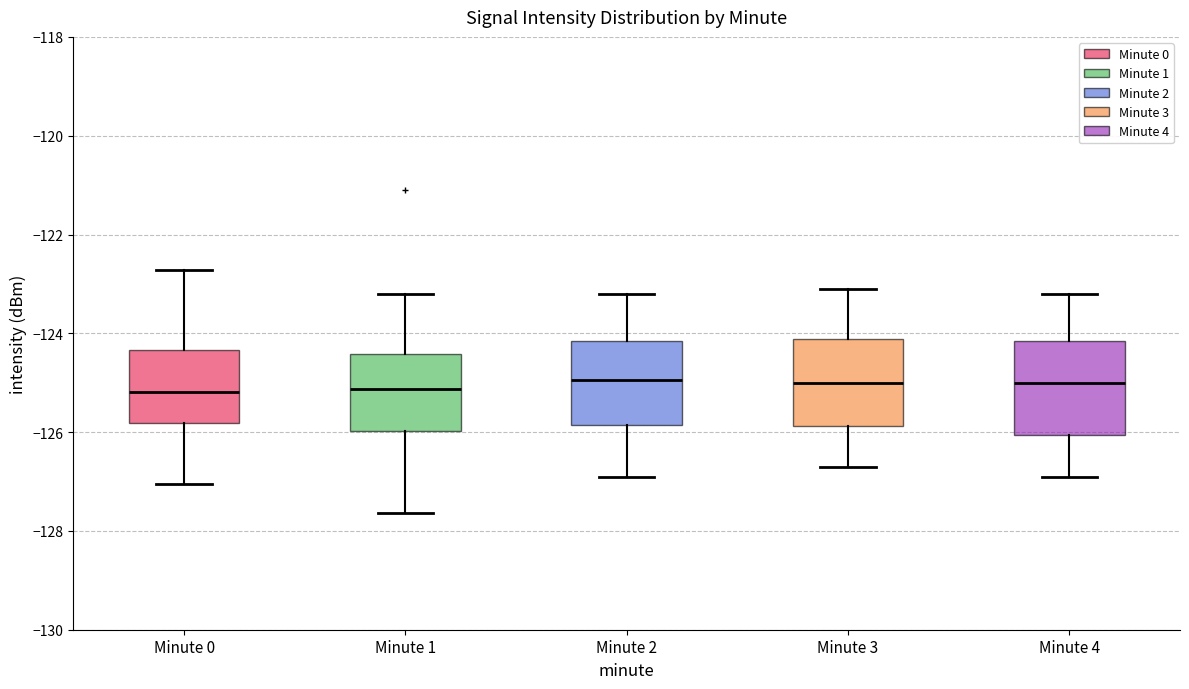

Reading left to right, transcribe this box plot: for each box, give where its median line is, the range the box spans, and where its two whiskers end, as read against the y-axis. The values are not printed on the chart, so give them approximately, as read against the axis.

Minute 0: median -125.2, box -125.8 to -124.4, whiskers -127.0 to -122.8
Minute 1: median -125.2, box -126.0 to -124.4, whiskers -127.6 to -123.2
Minute 2: median -125.0, box -125.8 to -124.2, whiskers -126.8 to -123.2
Minute 3: median -125.0, box -125.8 to -124.2, whiskers -126.6 to -123.0
Minute 4: median -125.0, box -126.0 to -124.2, whiskers -126.8 to -123.2